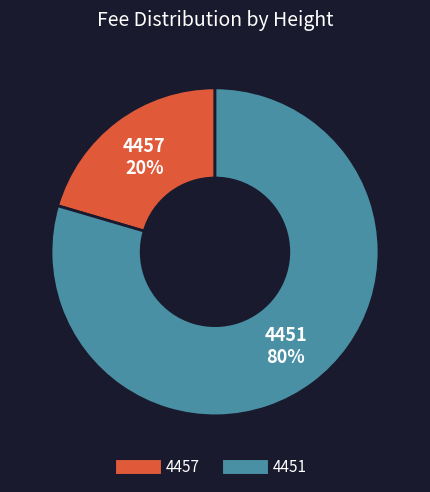

To the nearest percent, what is the combined percentage of 4457 and 4451?

100%